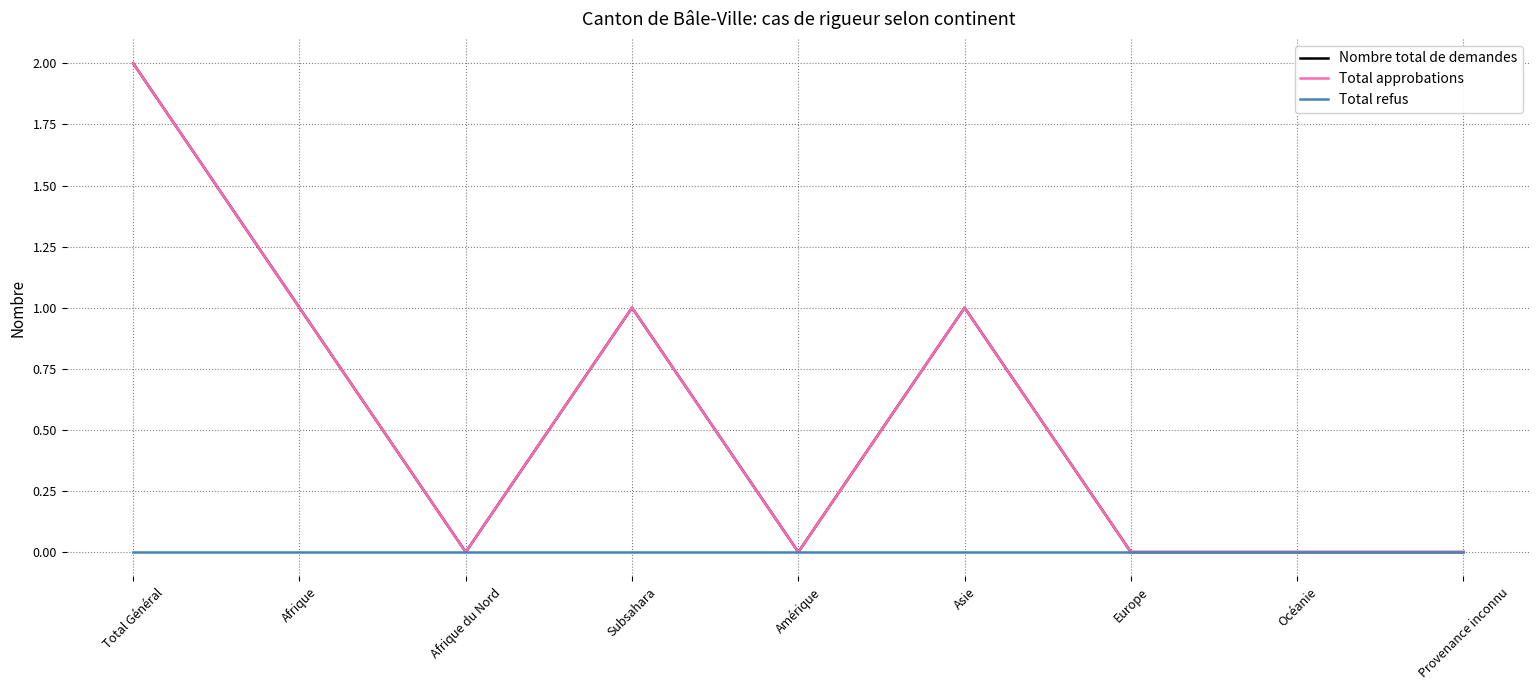

True or false: Total refus has a value of 0 at Amérique.

True